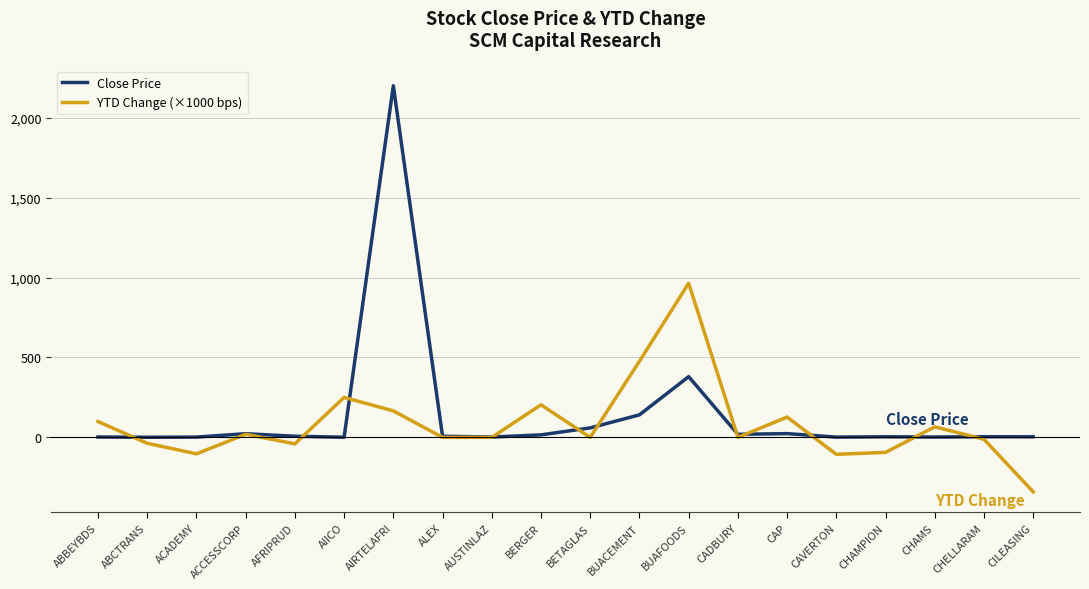

Which series has the widest spread of values?

Close Price